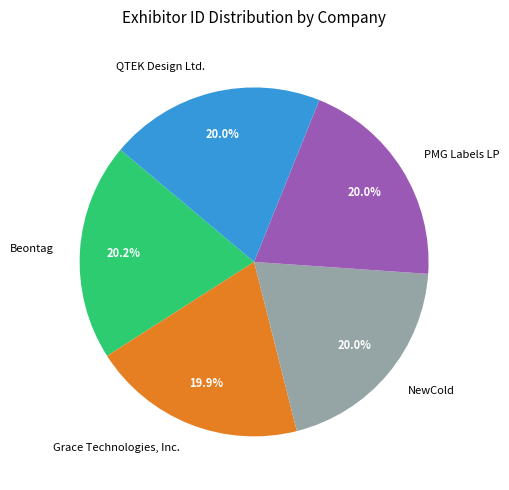

To the nearest percent, what portion does Grace Technologies, Inc. represent?

20%